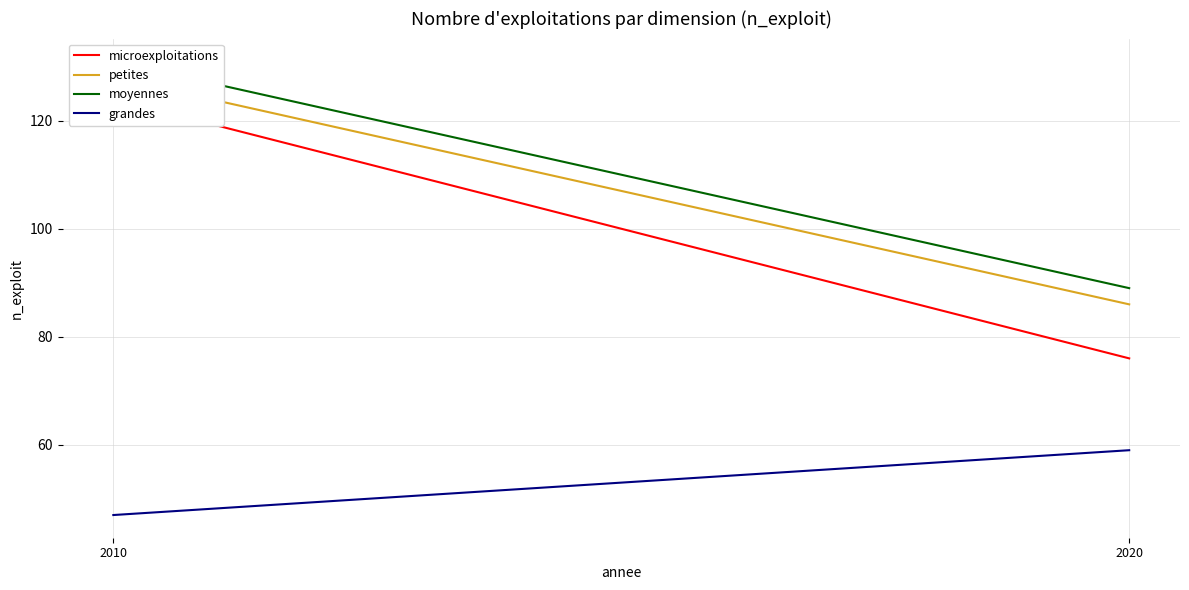

Is the value of petites at 2010 greater than the value of moyennes at 2020?

Yes